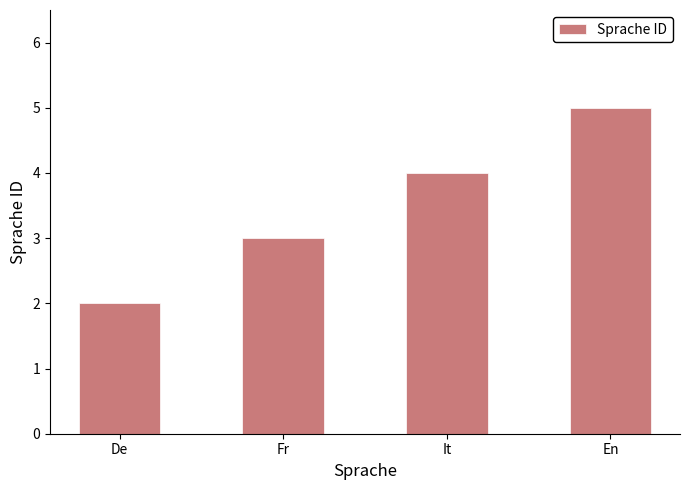

How many data points does each series have?

4